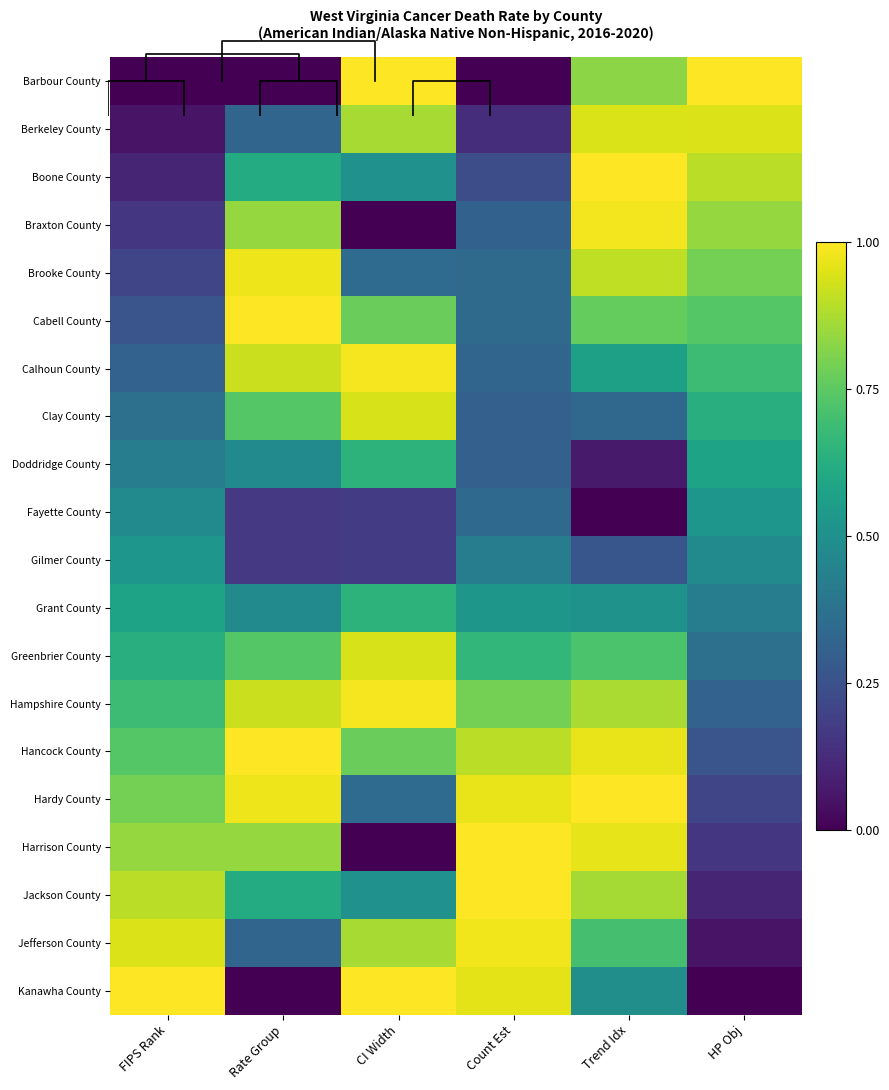

How many Greenbrier County values are between 0 and 1?

6